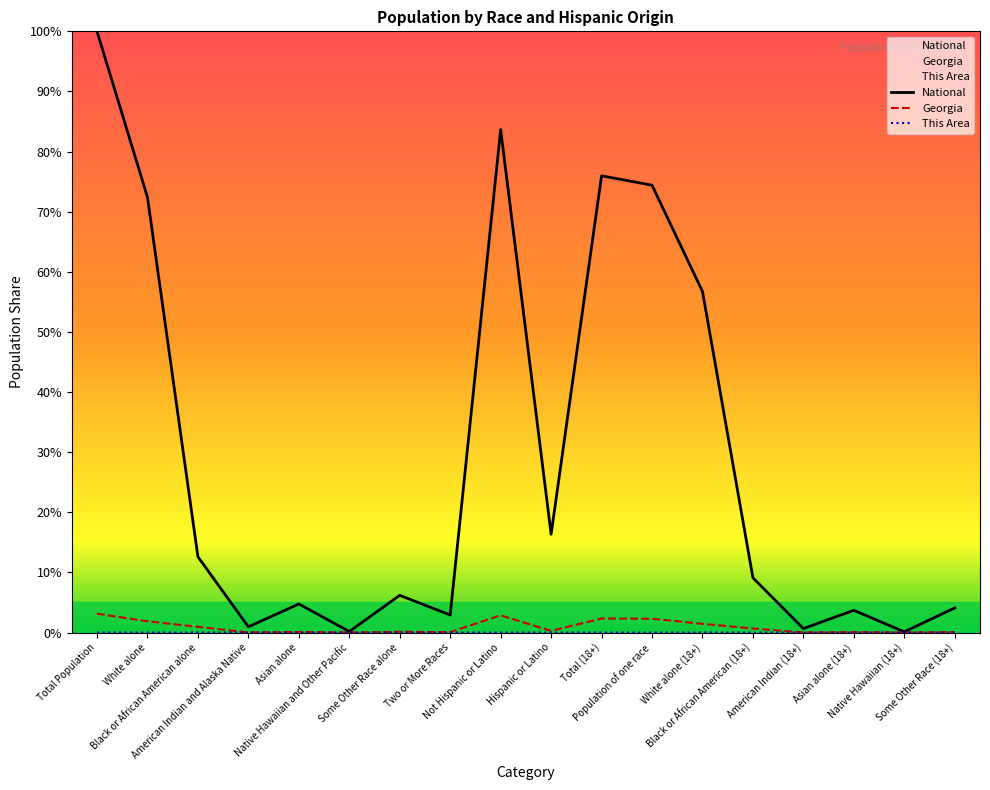

What is the maximum value shown in the chart?

100.0